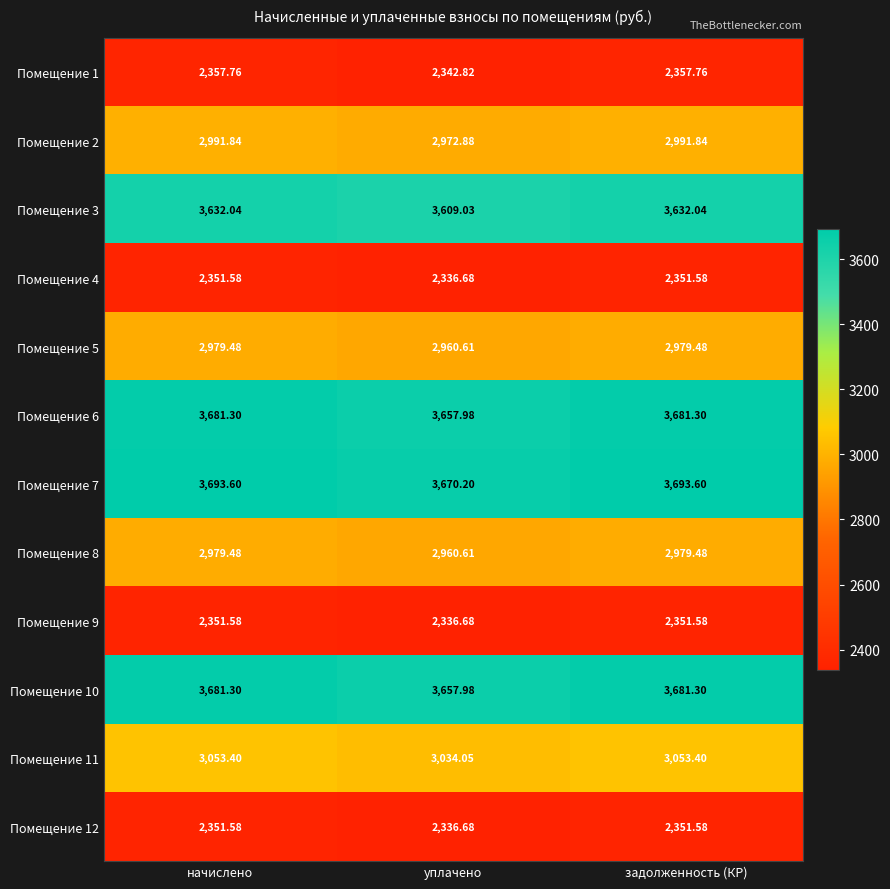

Which series has the largest total across all categories?

Помещение 7